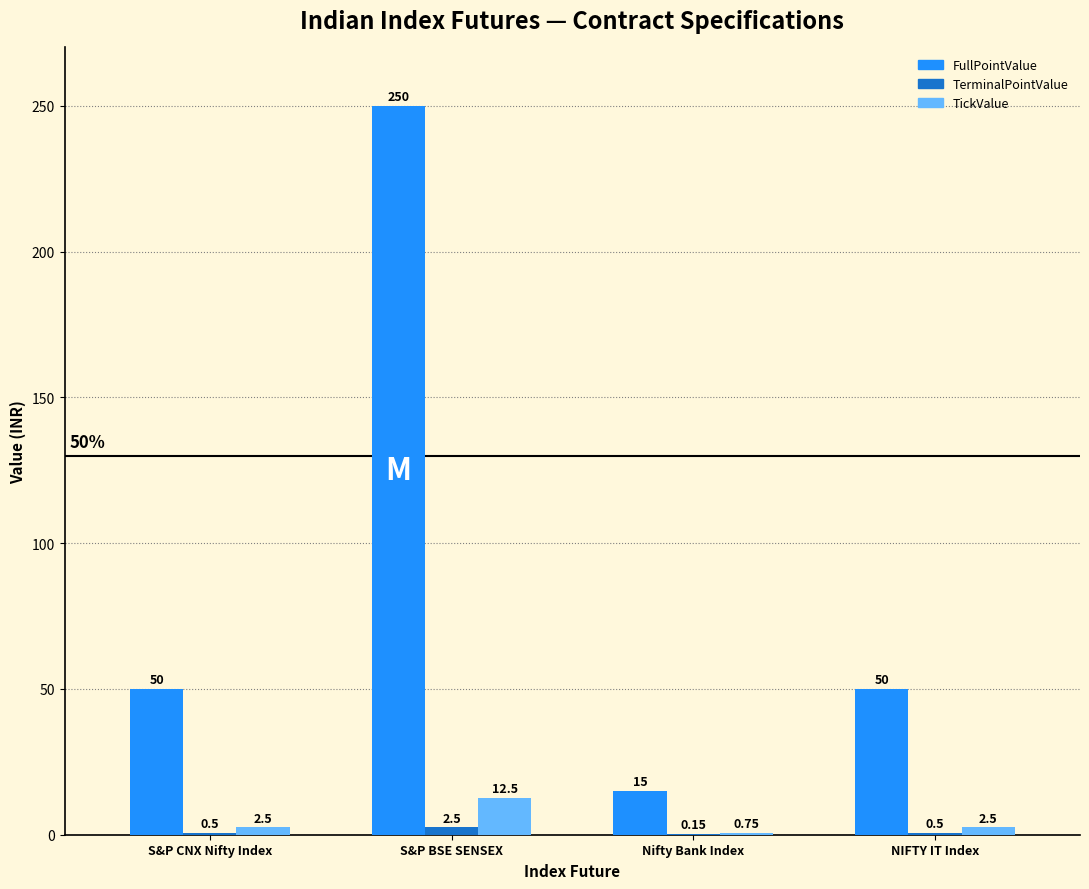

The FullPointValue series shows 79.5 at NIFTY IT Index. True or false?

False